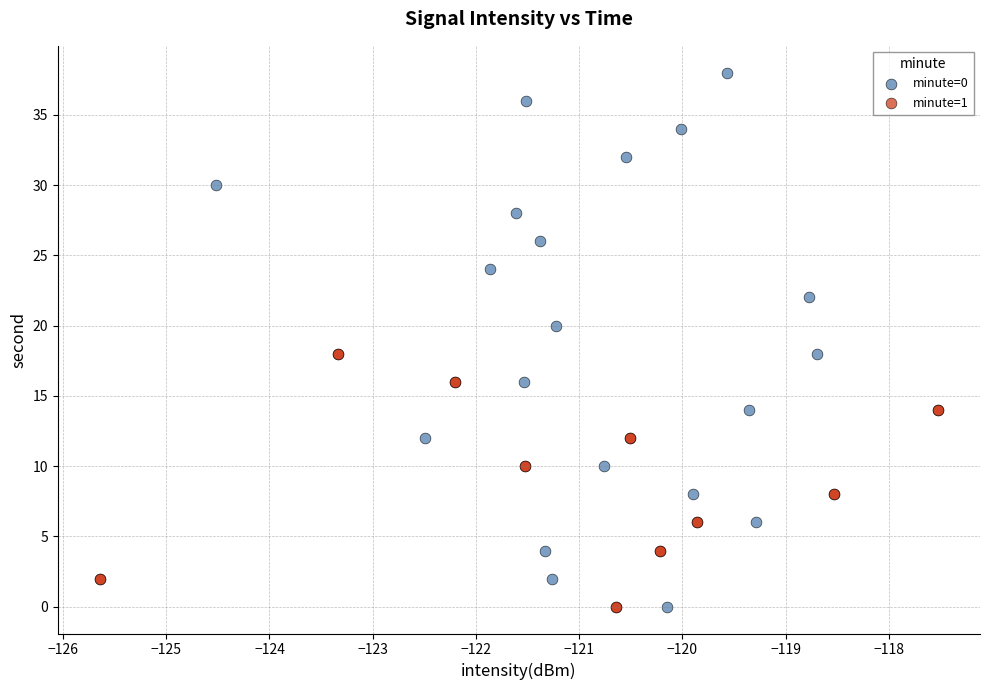

What are all the series names shown in the legend?

minute=0, minute=1